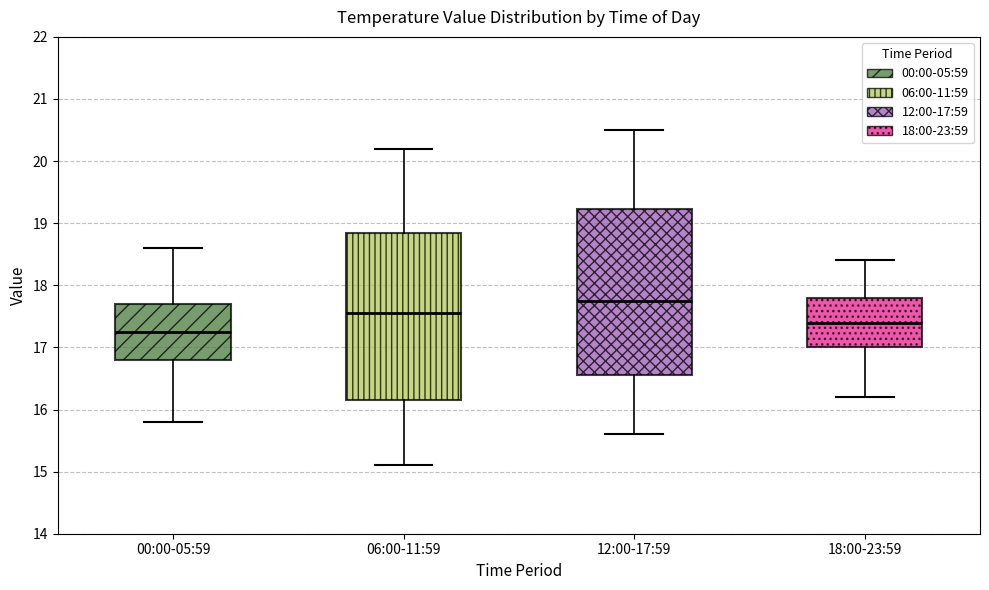

Reading left to right, read every box against the y-axis: the position of its median line, the range the box covers, and the ends of its whiskers. The values are not printed on the chart, so give them approximately, as read against the axis.

00:00-05:59: median 17.3, box 16.8 to 17.7, whiskers 15.8 to 18.6
06:00-11:59: median 17.6, box 16.2 to 18.9, whiskers 15.1 to 20.2
12:00-17:59: median 17.8, box 16.6 to 19.2, whiskers 15.6 to 20.5
18:00-23:59: median 17.4, box 17.0 to 17.8, whiskers 16.2 to 18.4